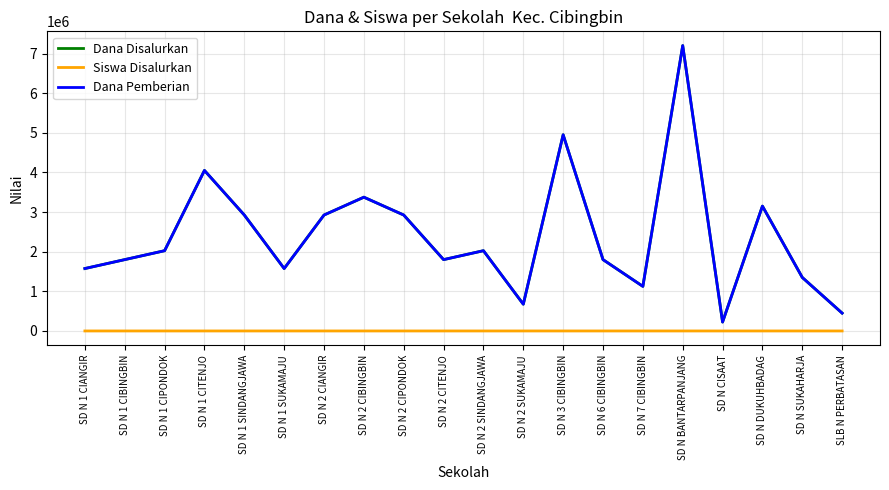

Does the chart have visible grid lines?

Yes